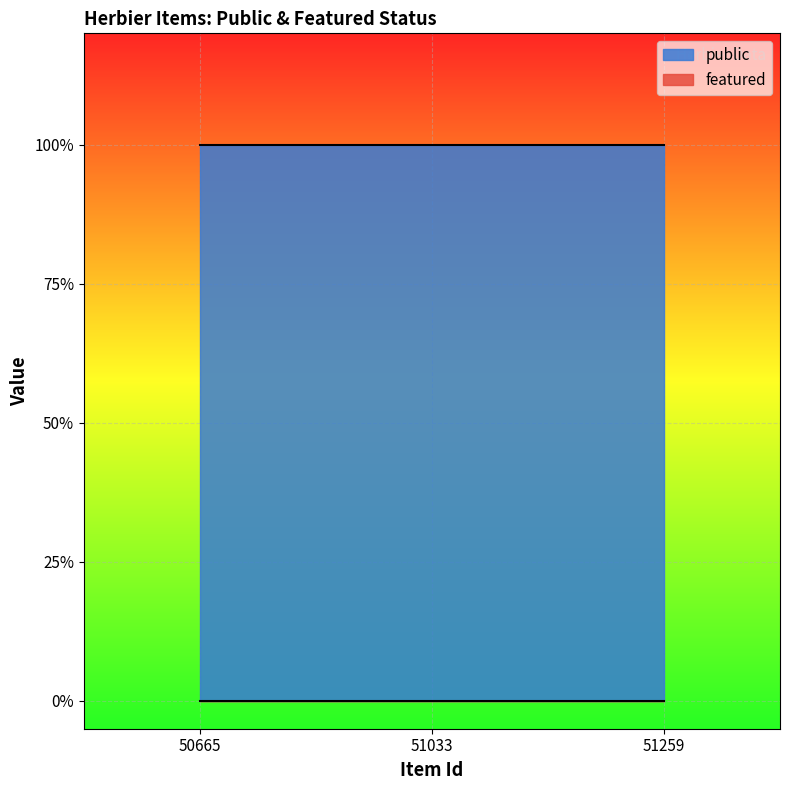

Does the chart display data point markers on the line(s)?

No